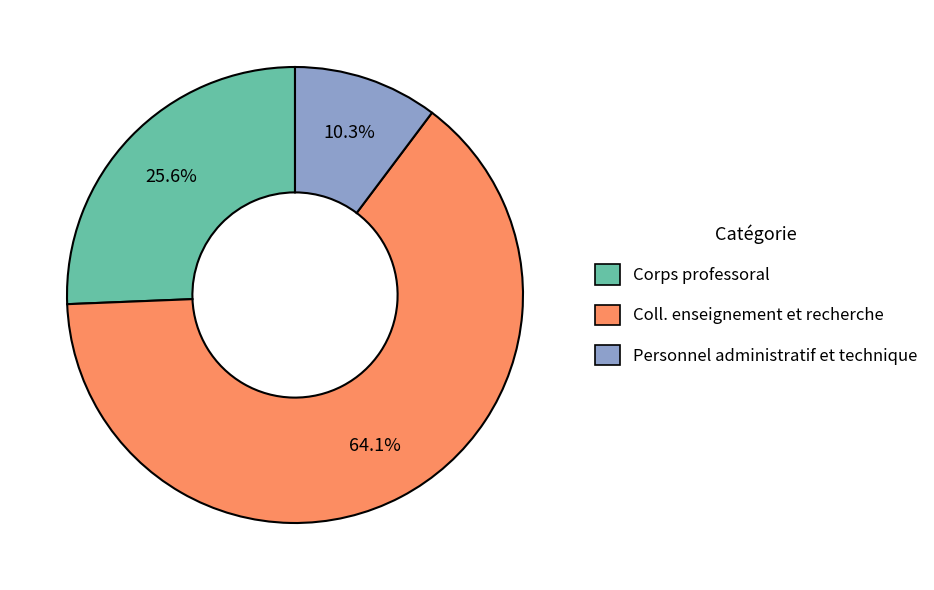

To the nearest percent, what is the difference between the largest and smallest slice percentages?

54%